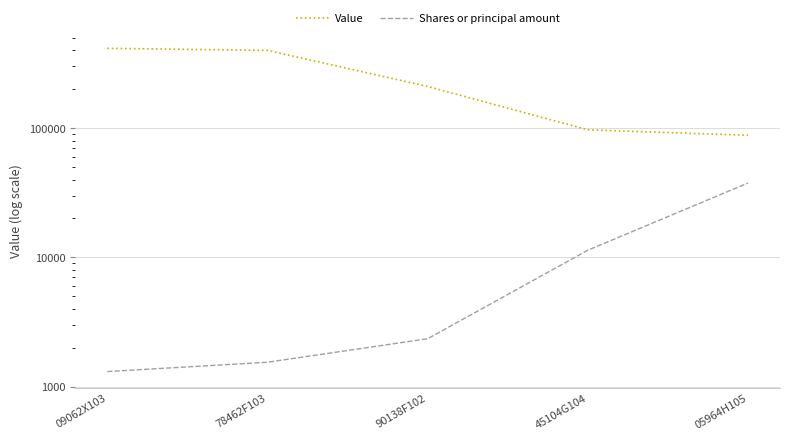

How many values in the Shares or principal amount series exceed 2350?

2